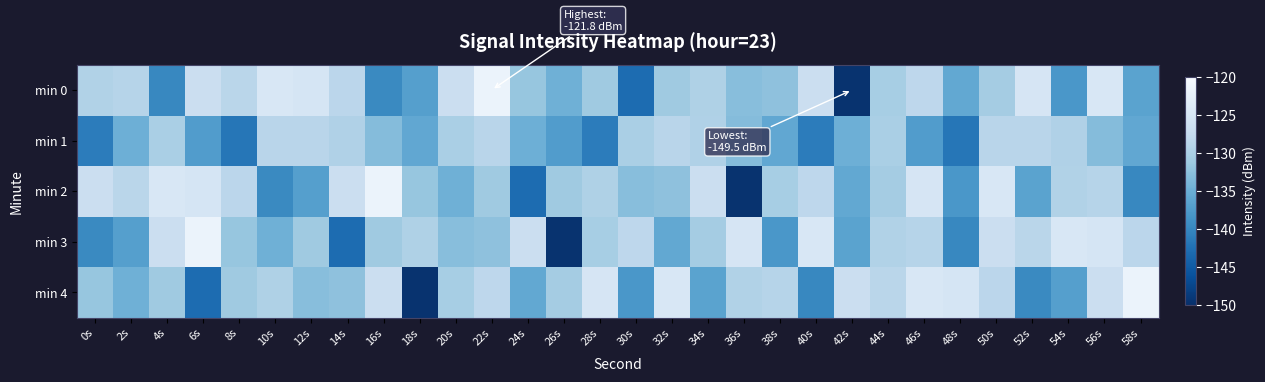

What is the total value across all series at 26s?

-683.2